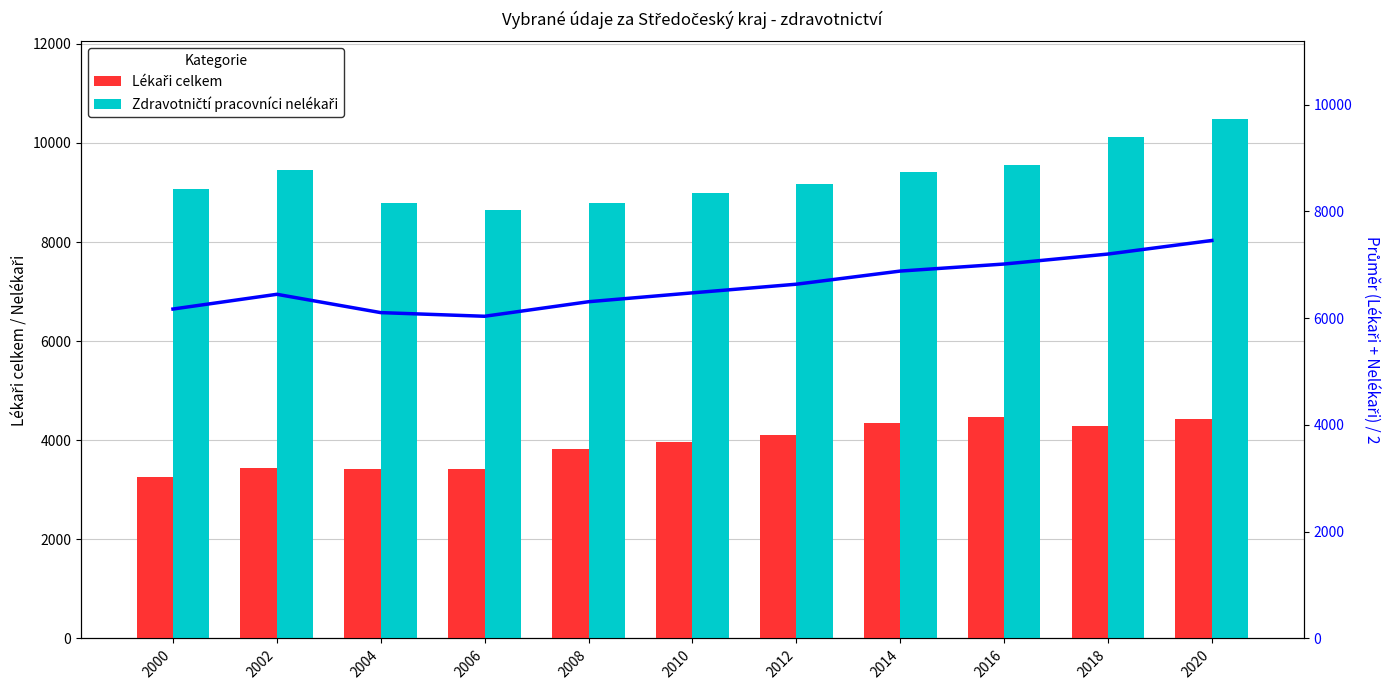

Reading left to right, list all the values displayed in this chart.

Lékaři celkem: 3263.0	3441.0	3420.0	3424.0	3825.9	3963.0	4101.0	4343.0	4469.0	4279.1	4431.3
Zdravotničtí pracovníci nelékaři: 9077.1	9451.1	8785.9	8645.0	8788.0	8983.0	9169.0	9419.0	9557.0	10120.6	10476.7
Combined average: 6170.1	6446.1	6103.0	6034.5	6306.9	6473.0	6635.0	6881.0	7013.0	7199.9	7454.0